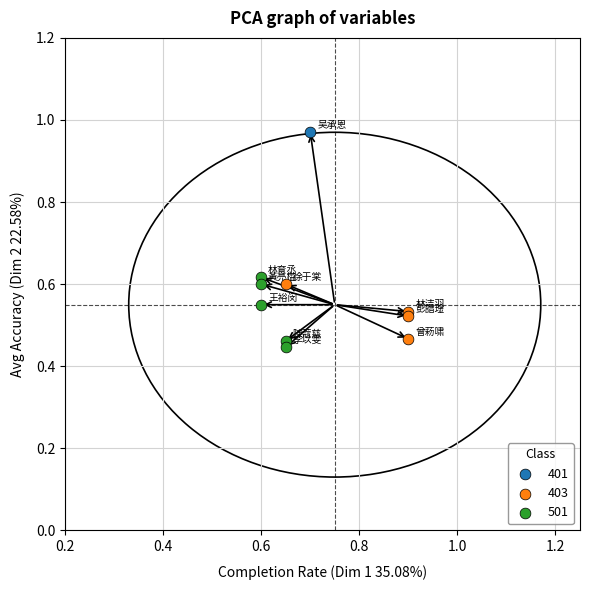

What are all the series names shown in the legend?

401, 403, 501